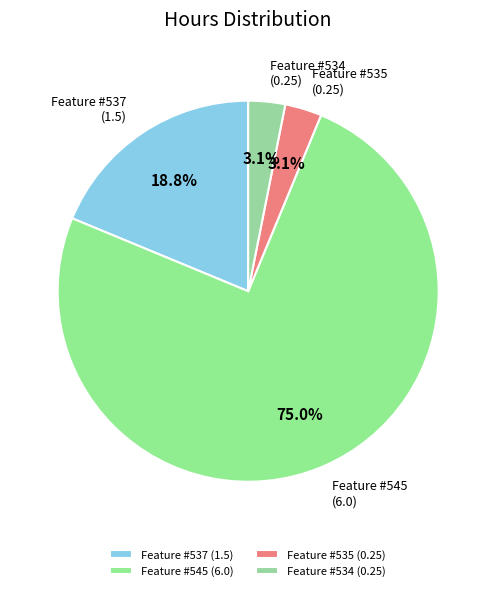

Does Feature #537 represent more than half of the total?

No